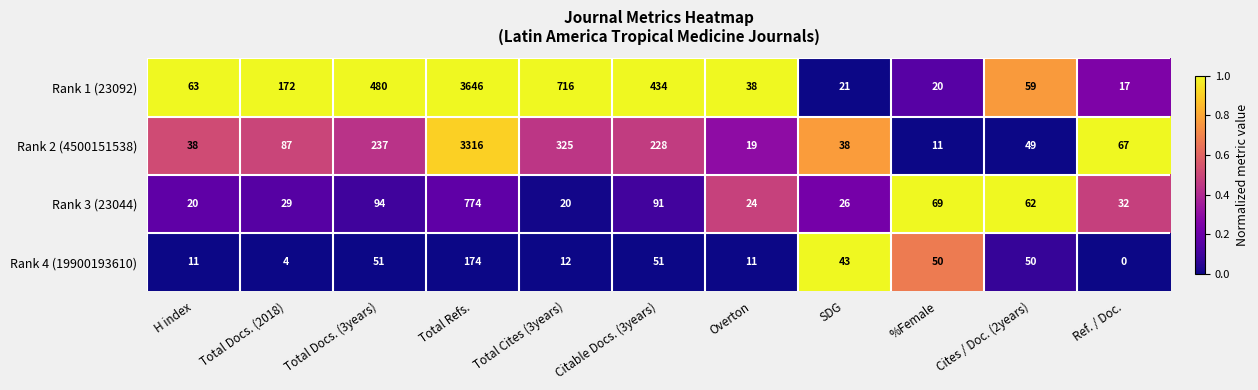

What is the difference between the highest and lowest values at Total Docs. (2018)?

168